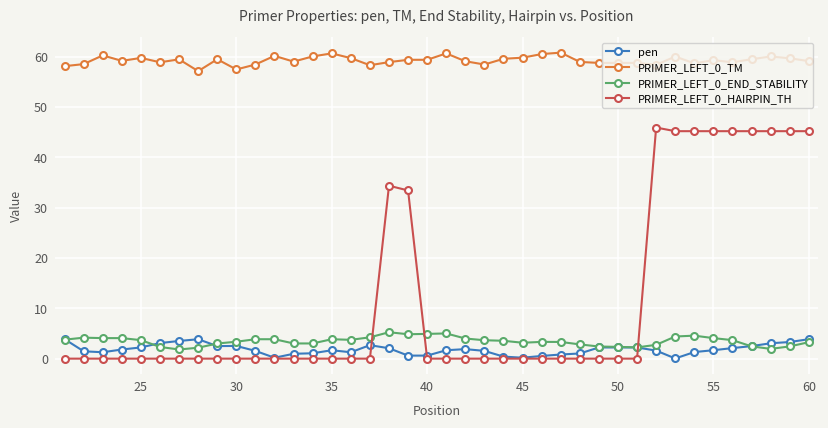

How many data points does each series have?

40